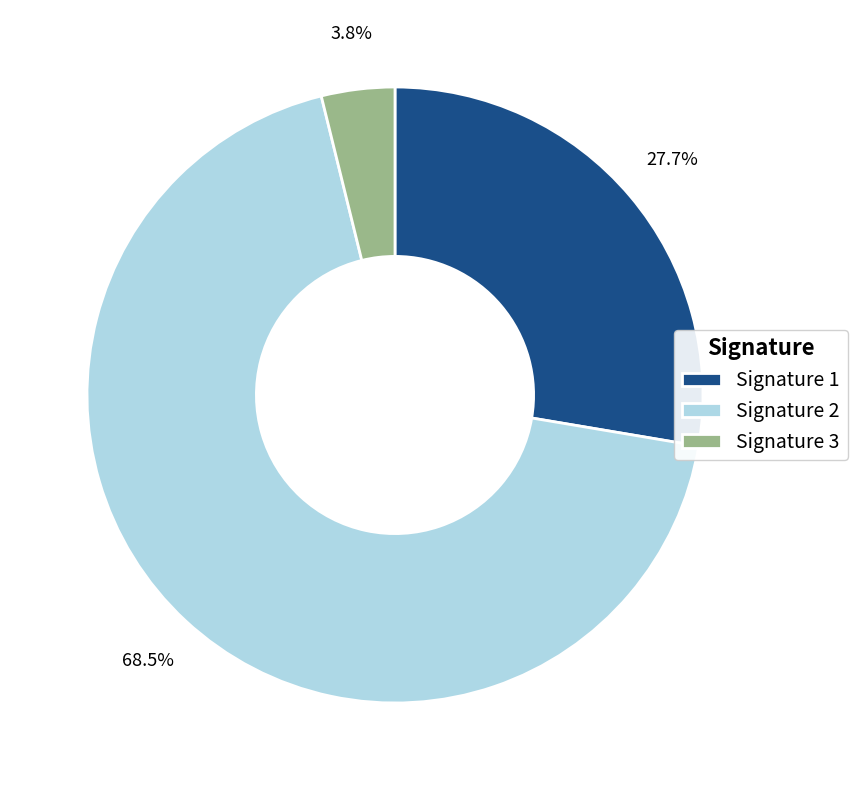

What is the ratio of the value at Signature 2 to the value at Signature 1?

2.5